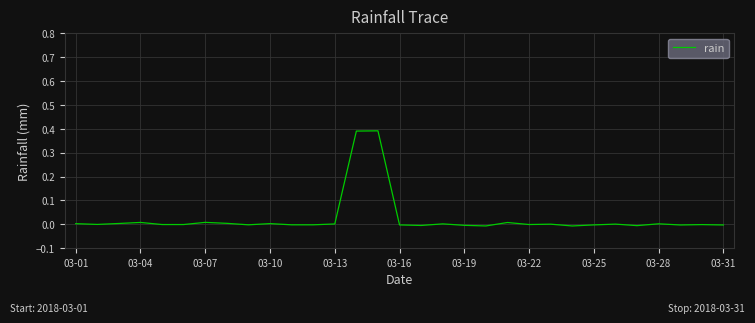

Does the chart display data point markers on the line(s)?

No